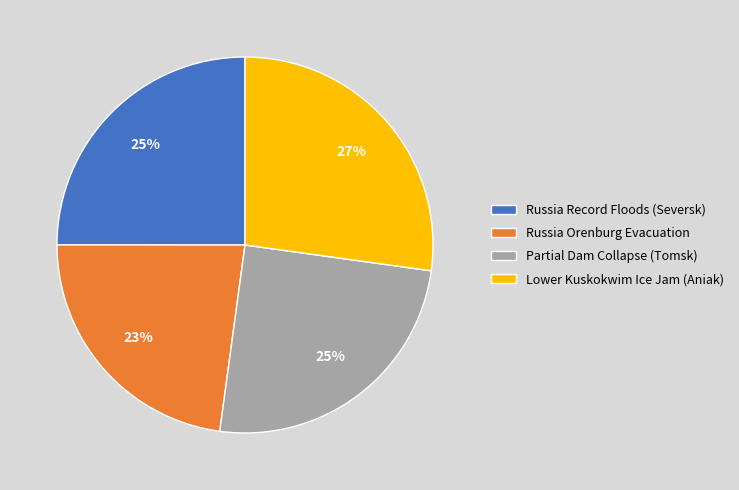

Which category has the smallest portion of the pie?

Russia Orenburg Evacuation